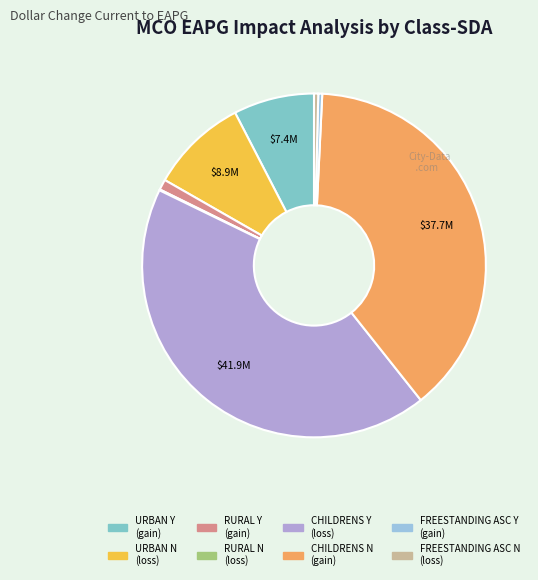

Which category has the biggest portion of the pie?

CHILDRENS Y